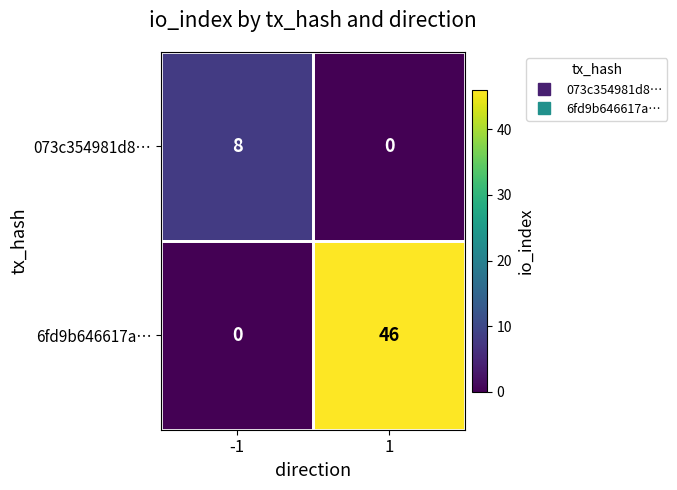

At which category is the sum across all series the highest?

1